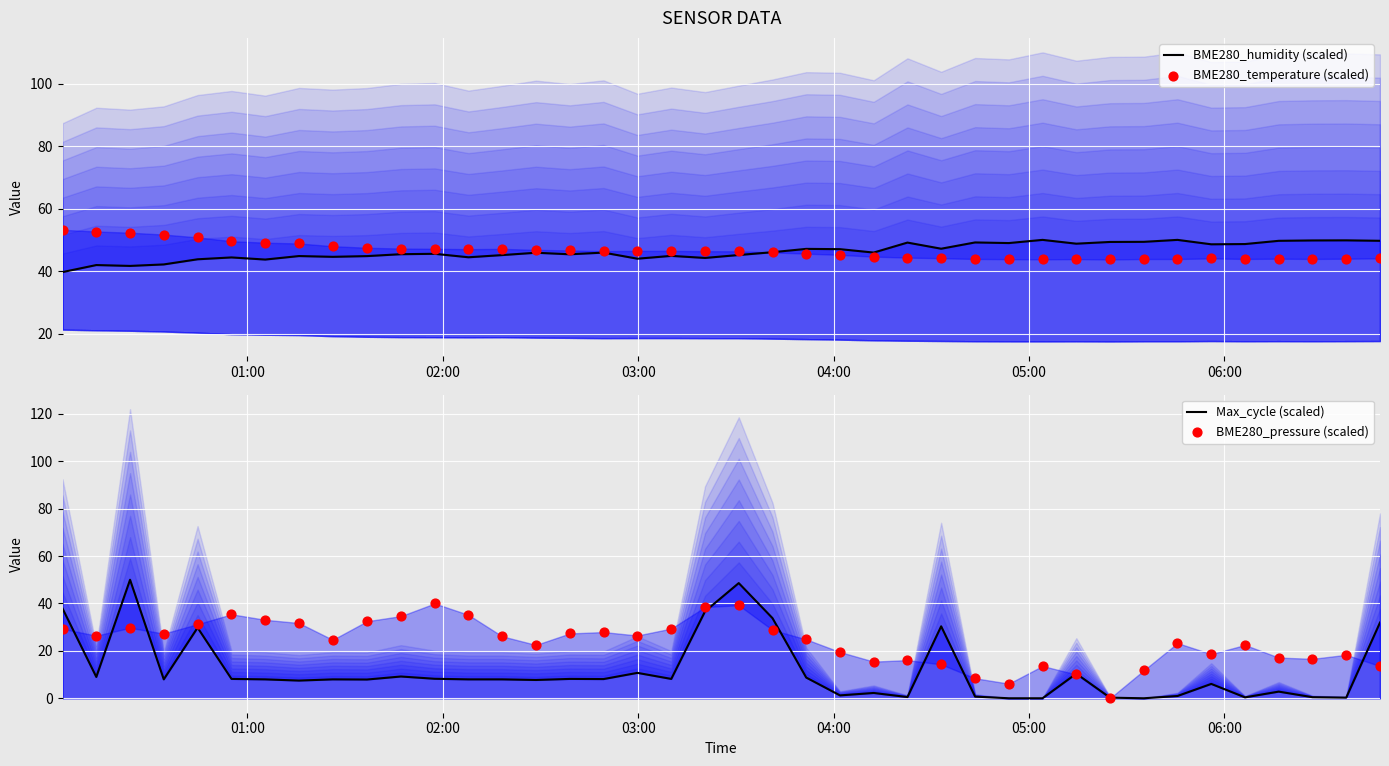

Which series contains the highest Y value?

BME280_temperature (scaled)